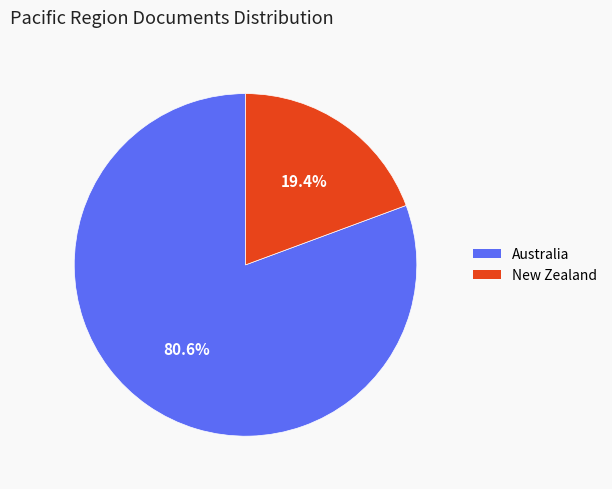

Is it true that Australia is 66% of the pie?

False